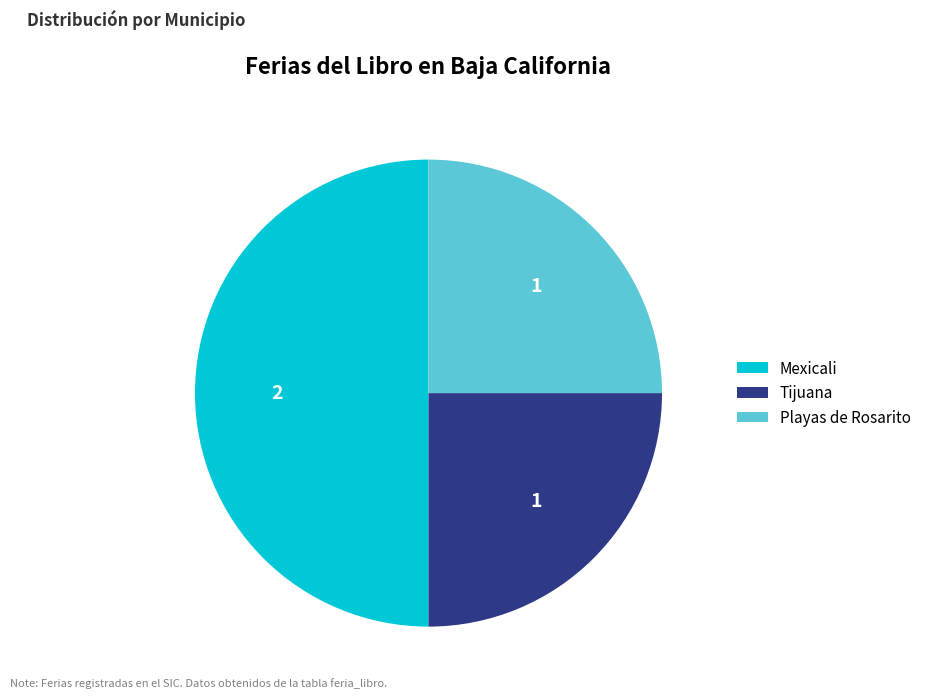

Combined, do Playas de Rosarito and Mexicali account for over 50%?

Yes